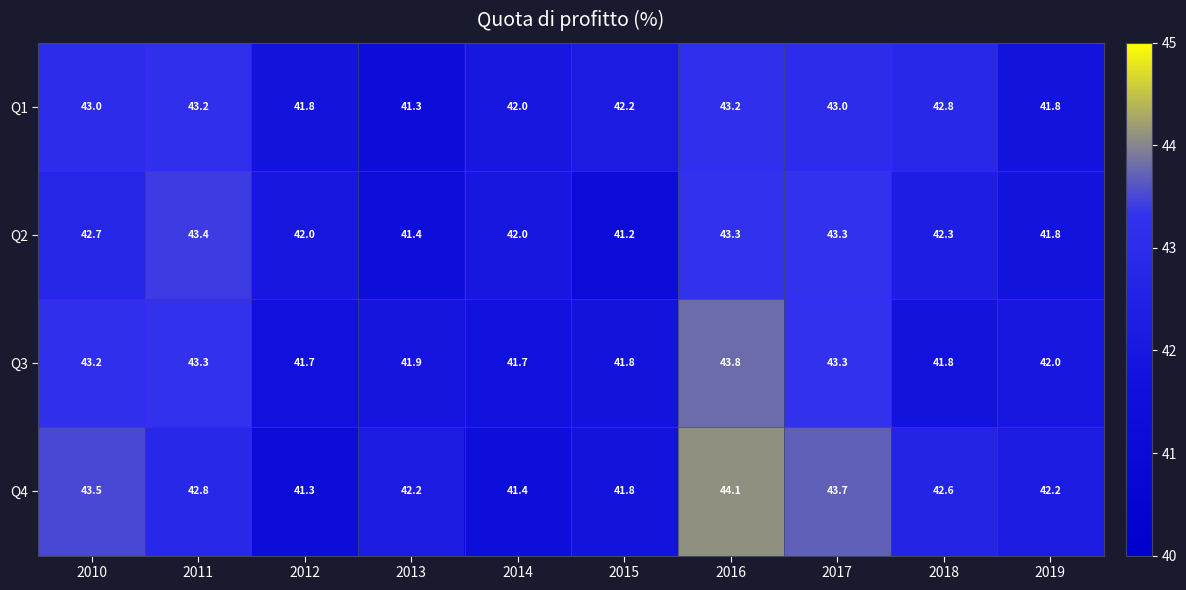

What is the approximate value of Q2 at 2010?

42.7